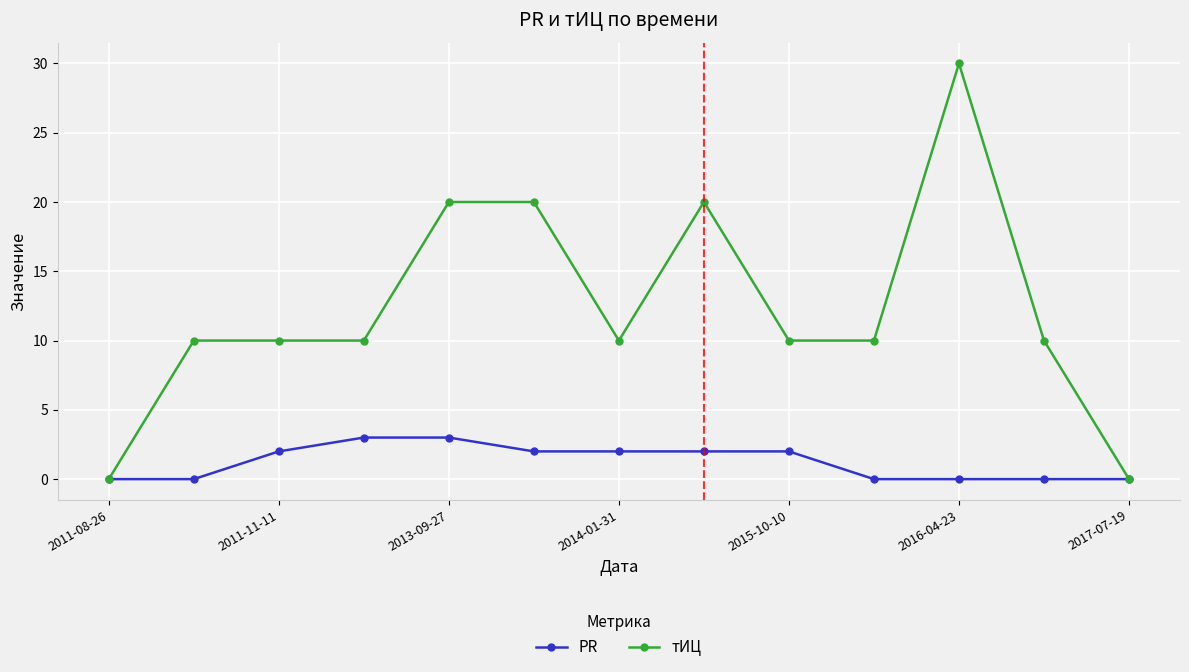

Which series has the largest total across all categories?

тИЦ